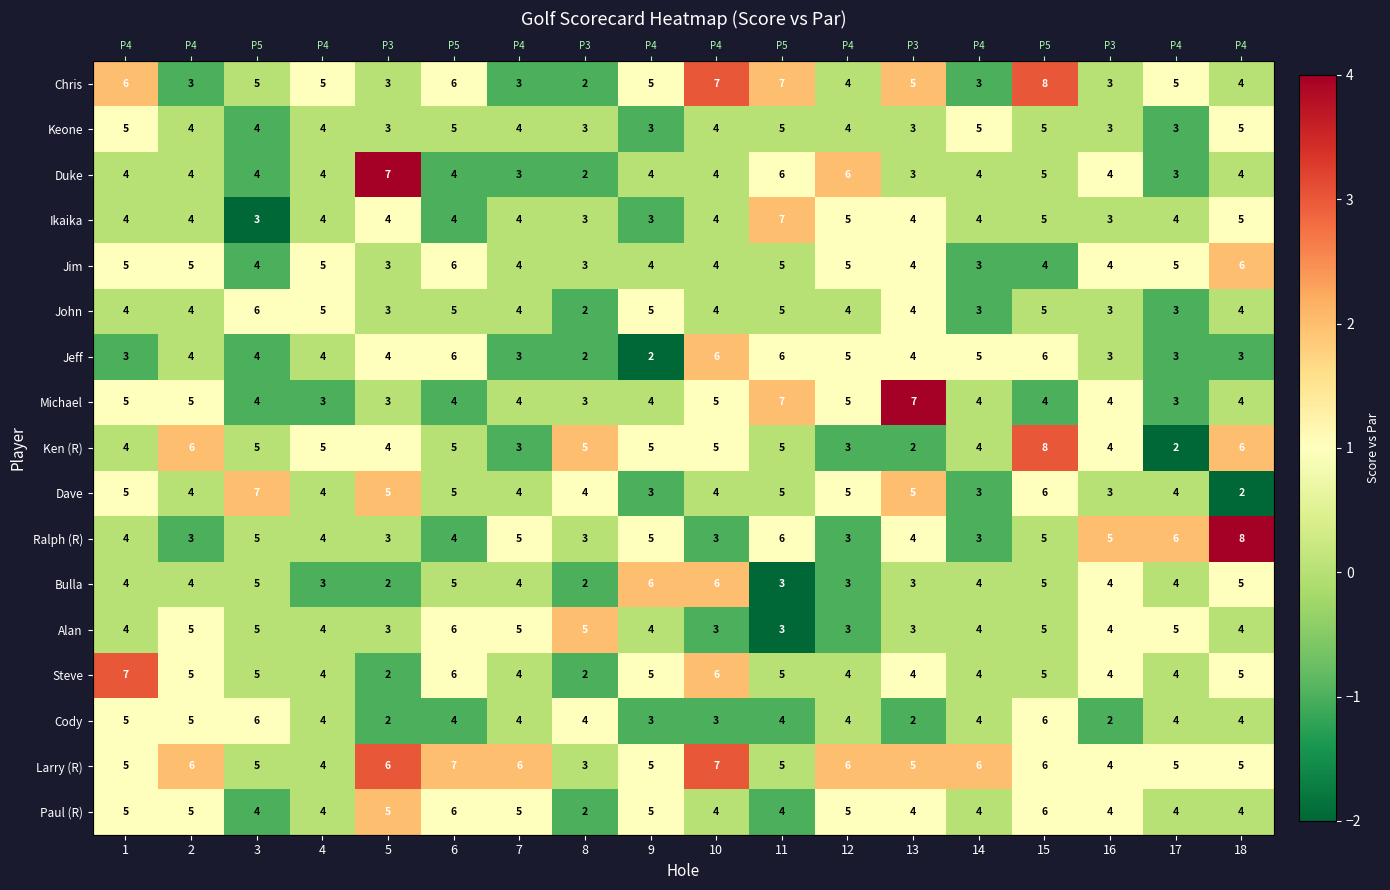

Between 8 and 14, which series saw the biggest shift?

Jeff